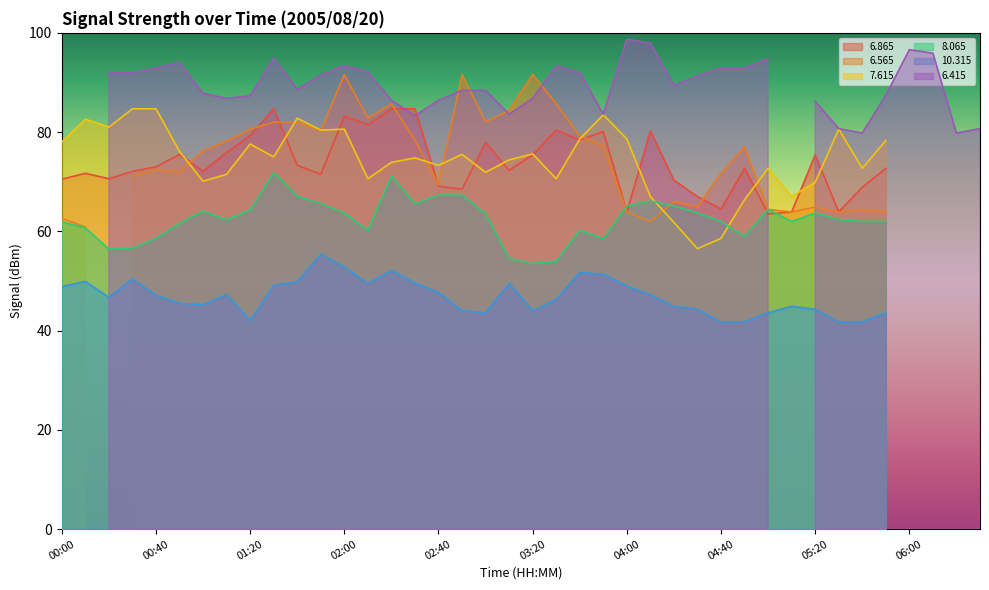

The value of   6.865 at 03:20 is 75.4. True or false?

True